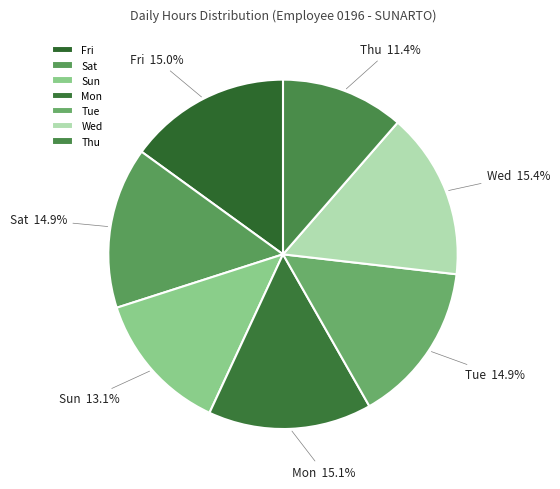

Approximately how many times larger is the value at Sat compared to Thu?

1.3